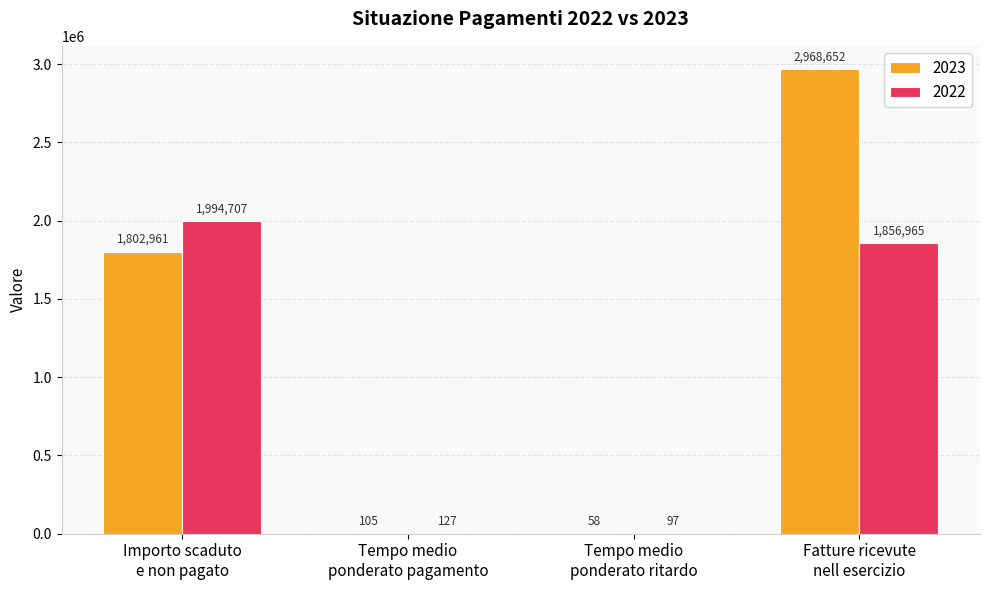

What is the greatest value displayed?

2968651.7